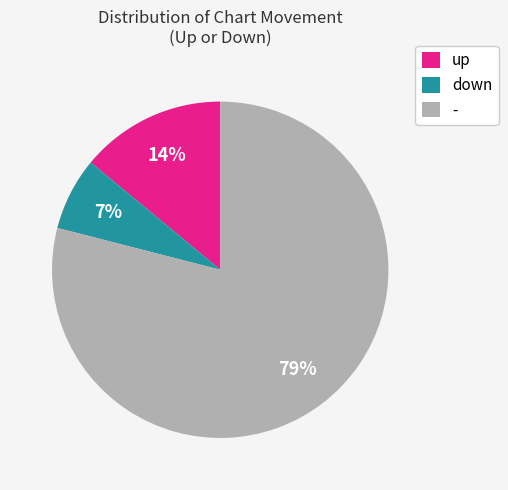

Approximately how many times larger is the value at up compared to -?

0.2